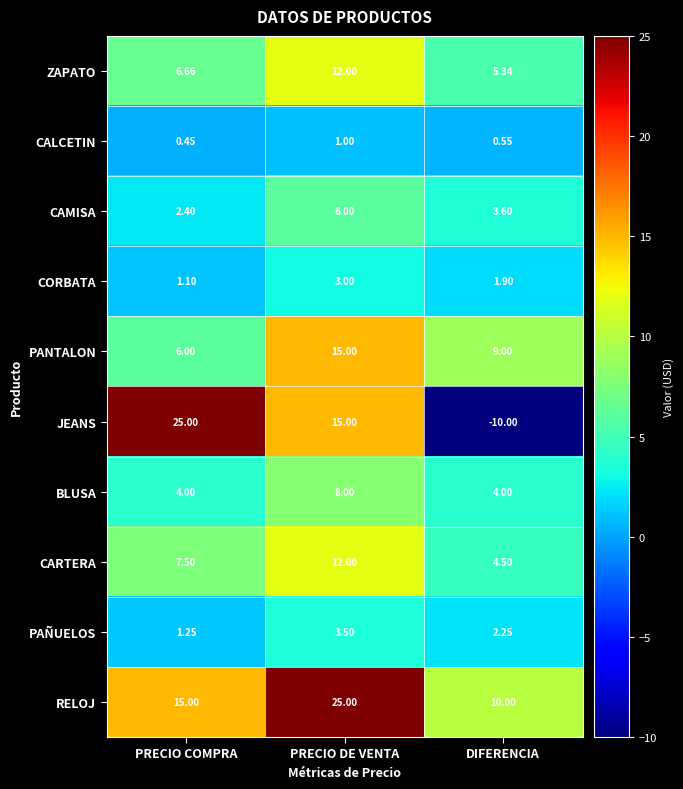

How many data points does each series have?

3